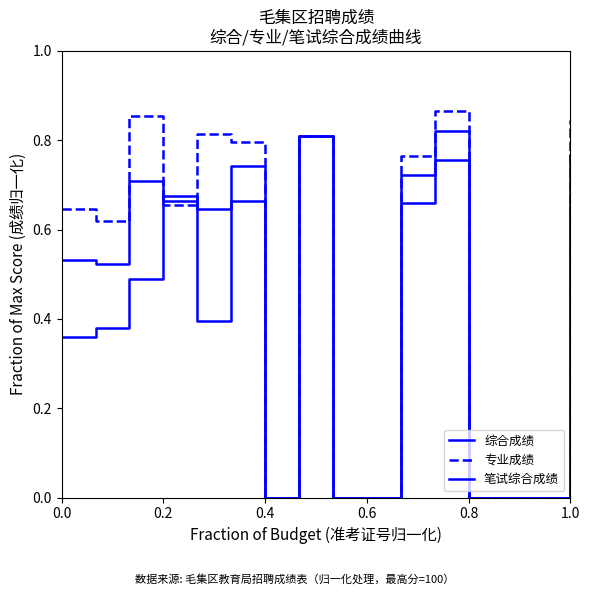

Does the chart have visible grid lines?

No